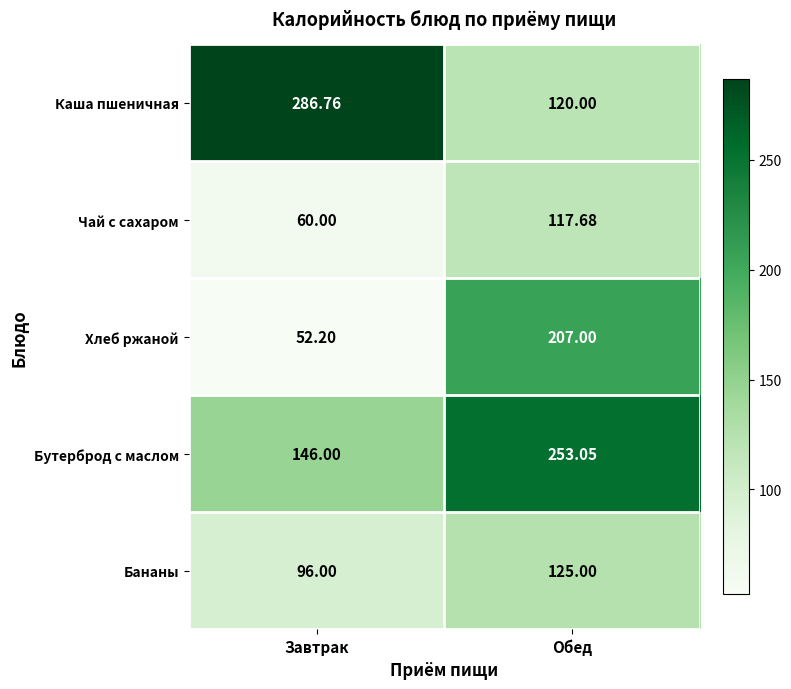

Between Завтрак and Обед, which series saw the biggest shift?

Каша пшеничная